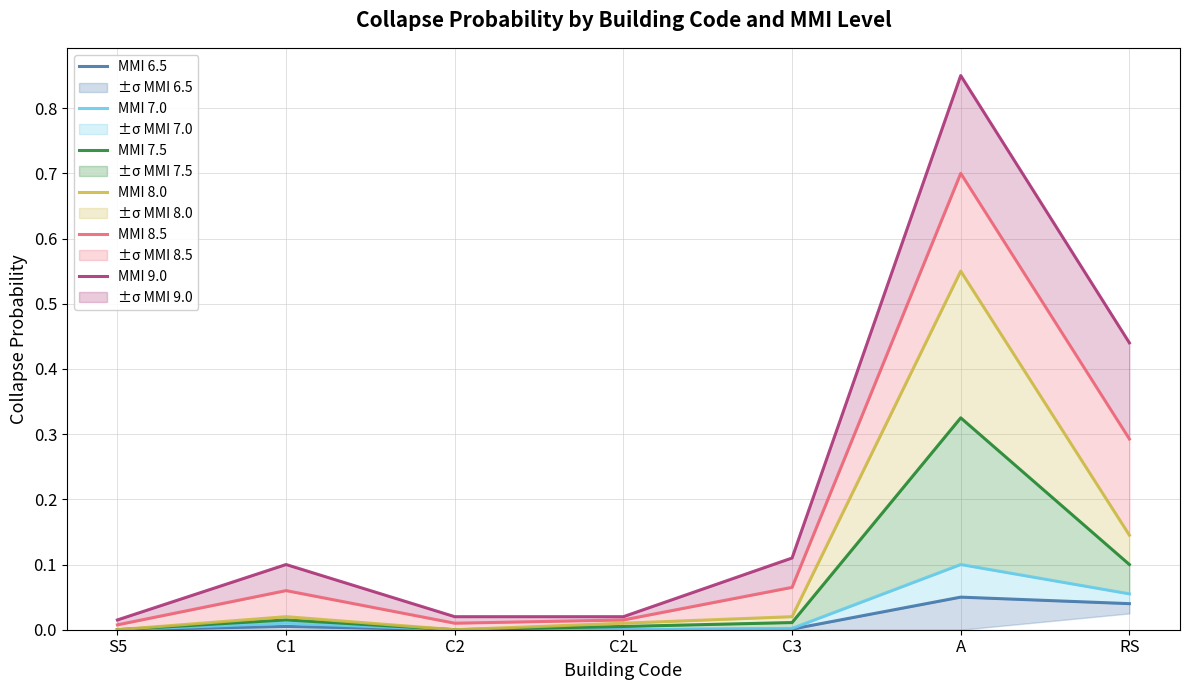

Does the chart display data point markers on the line(s)?

No